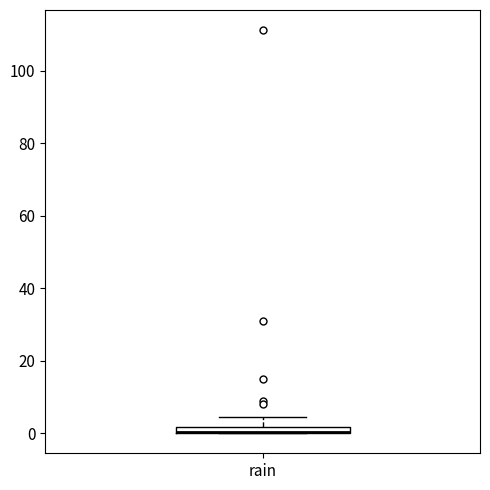

Where is the lower edge of the box for rain on the y-axis? The values are not printed on the chart, so give them approximately, as read against the axis.

0